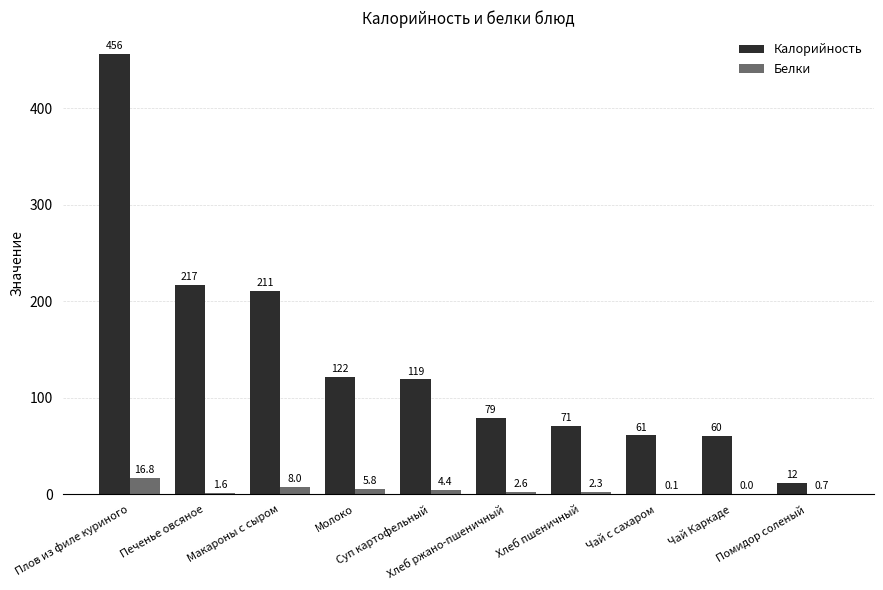

What is the sum of all Белки values?

42.3